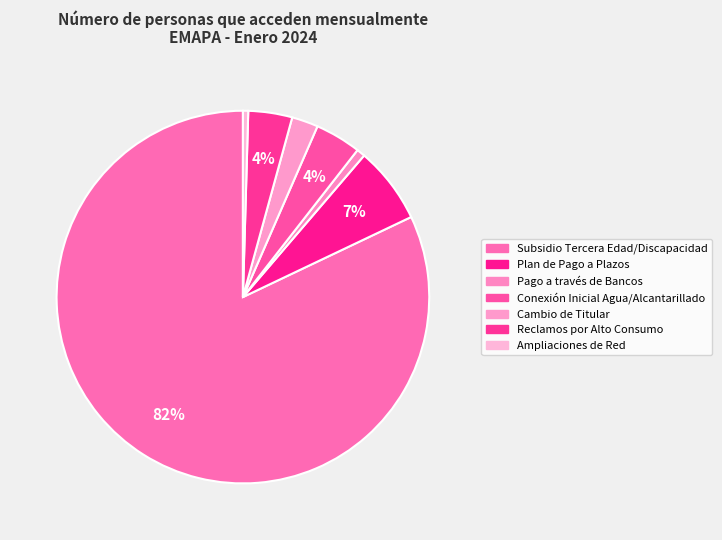

How many segments does this pie chart have?

7